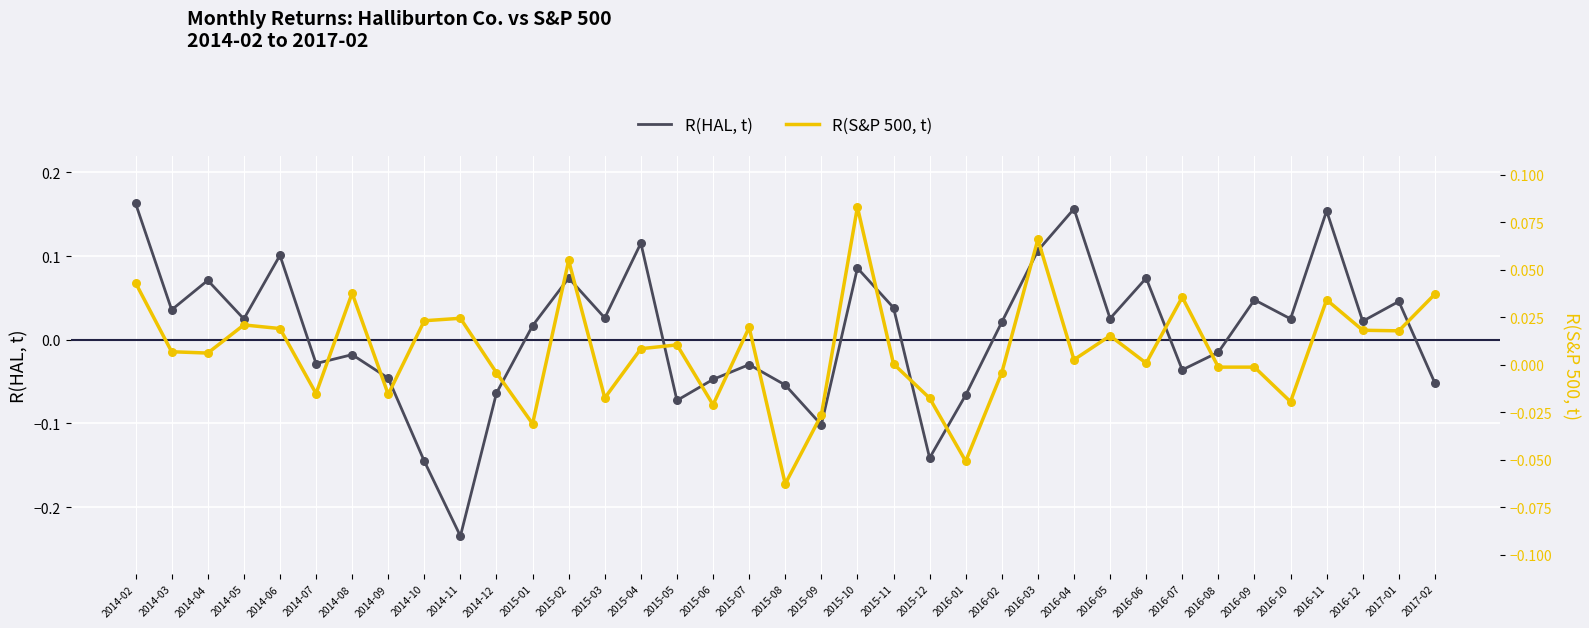

Which series has the widest spread of Y values?

R(HAL, t)